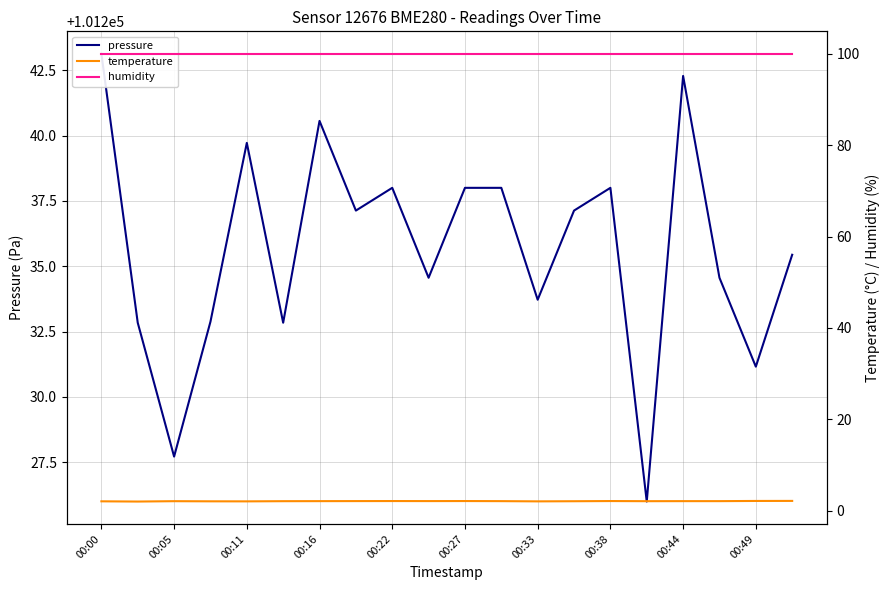

True or false: temperature and pressure intersect in this chart.

False